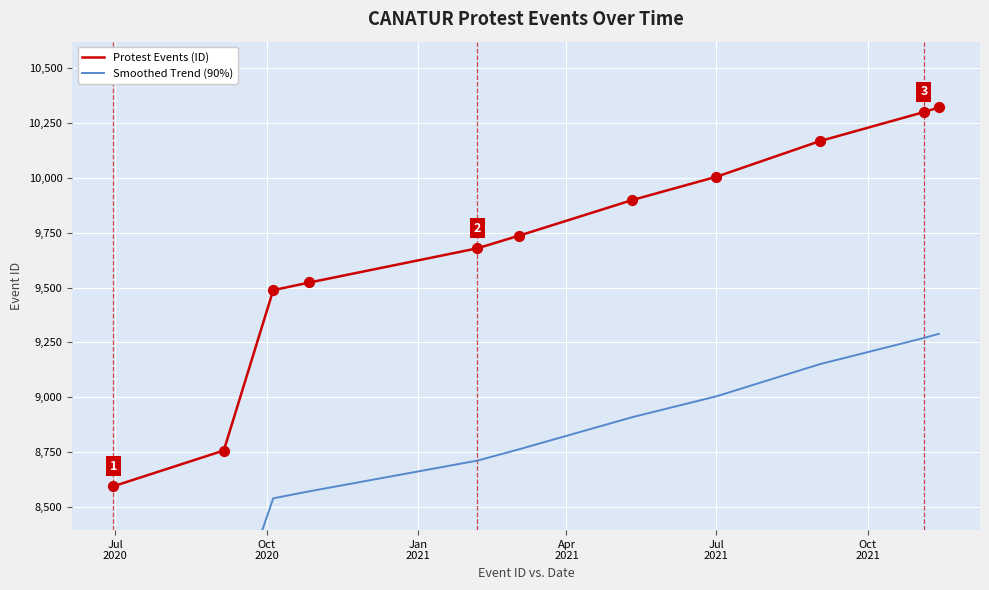

At how many categories does at least one series exceed 10119?

3